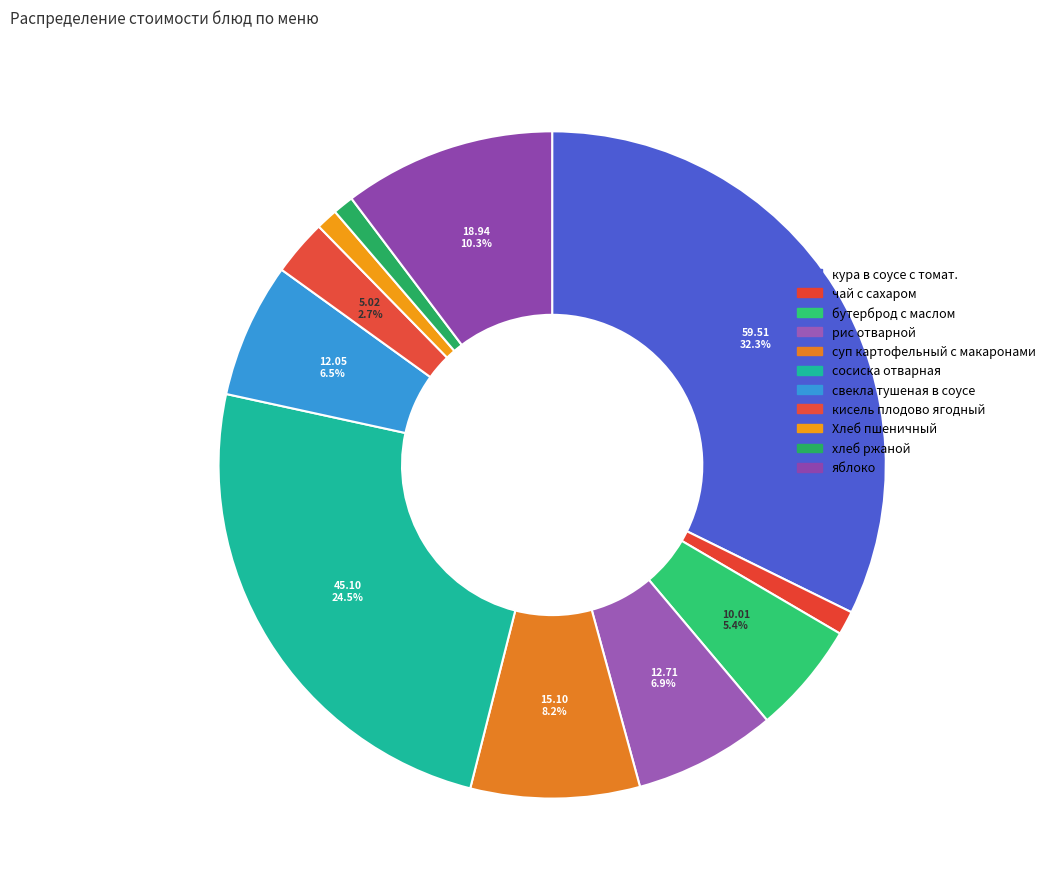

How many segments does this pie chart have?

11